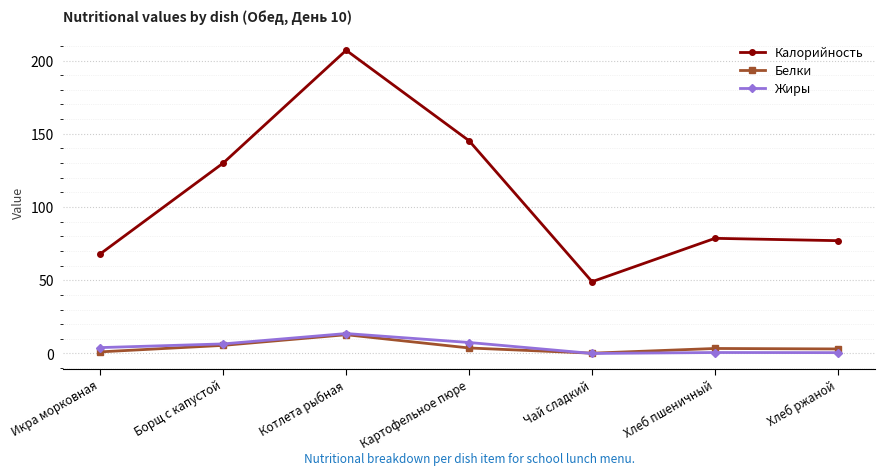

True or false: Жиры and Калорийность cross at least once.

False